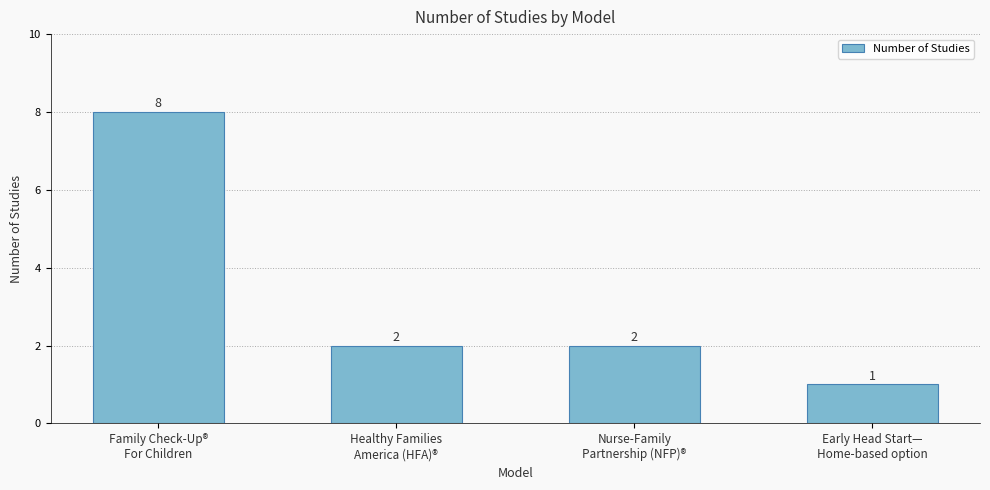

How many values are between 2 and 8?

3